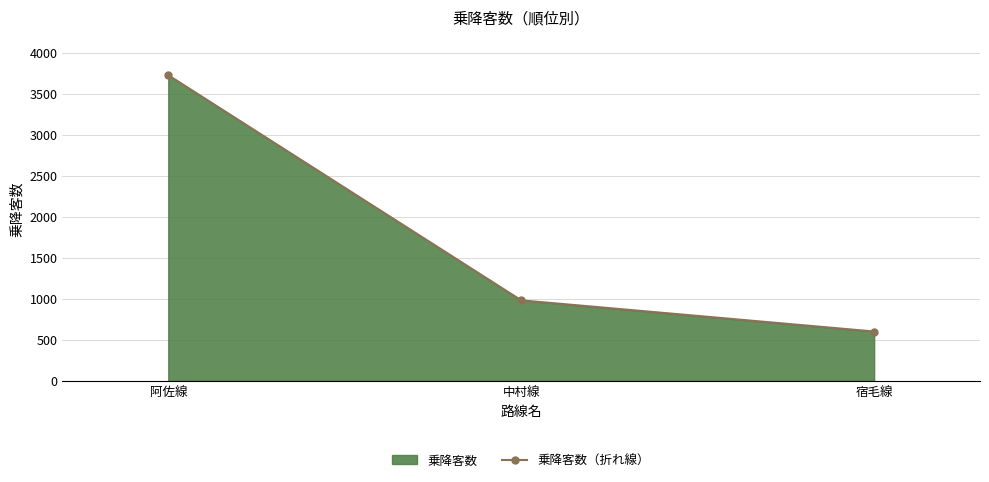

What is the change in value from 阿佐線 to 中村線?

-2744